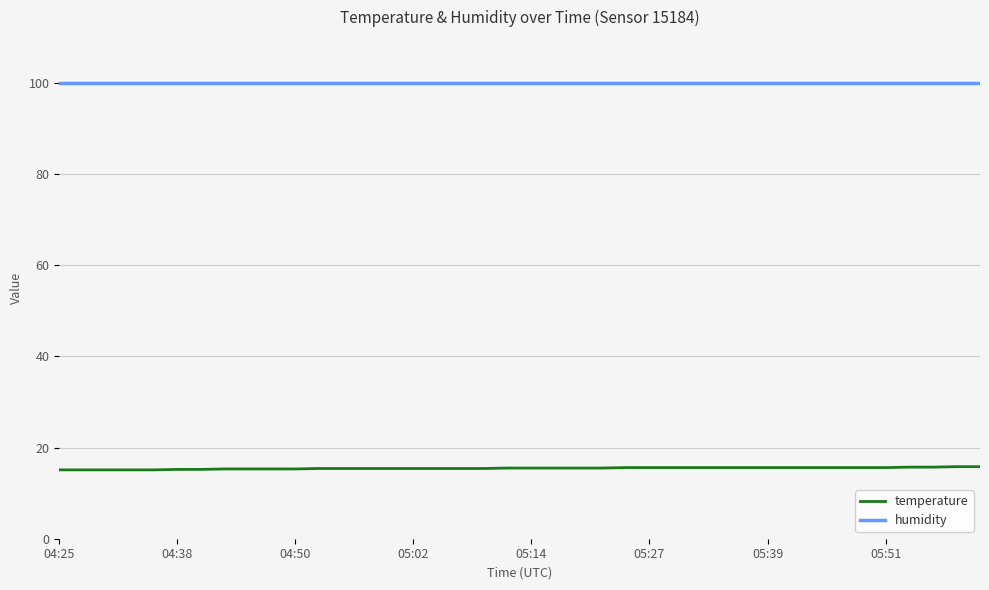

True or false: temperature and humidity intersect in this chart.

False